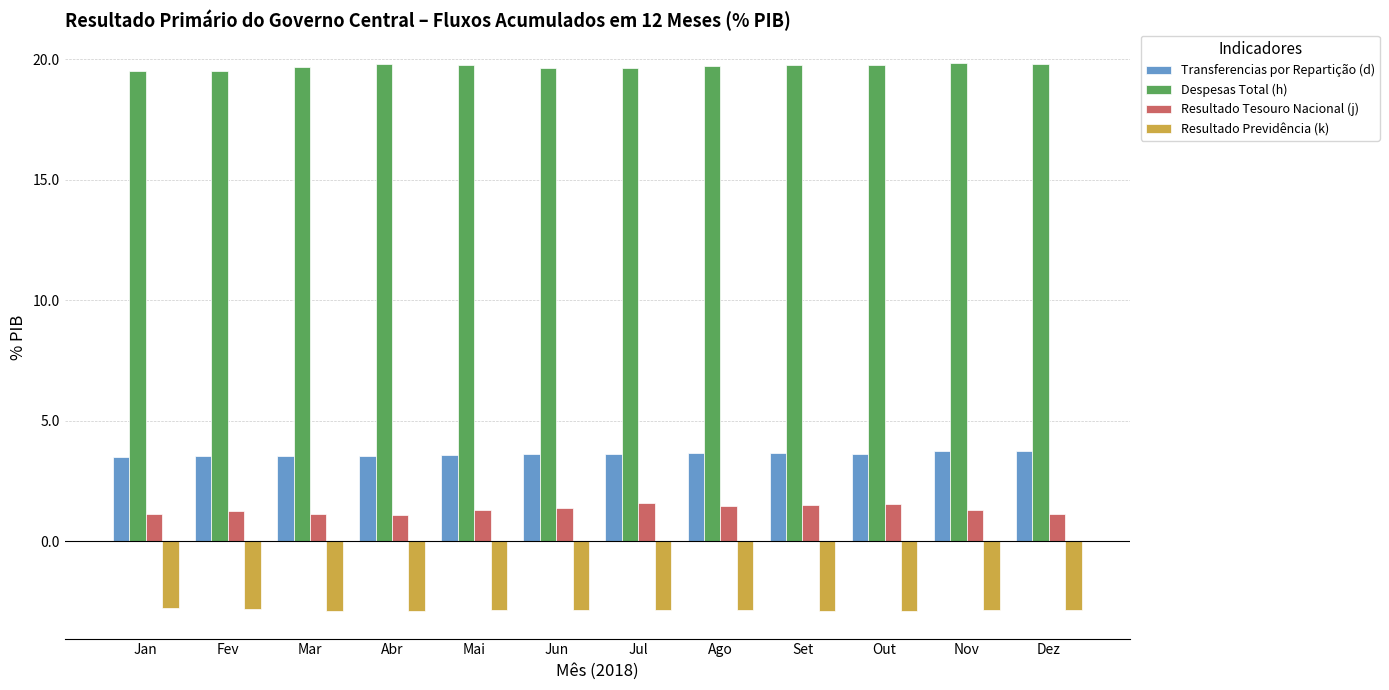

Is it true that Despesas Total (h) equals 19.7 at Mar?

True